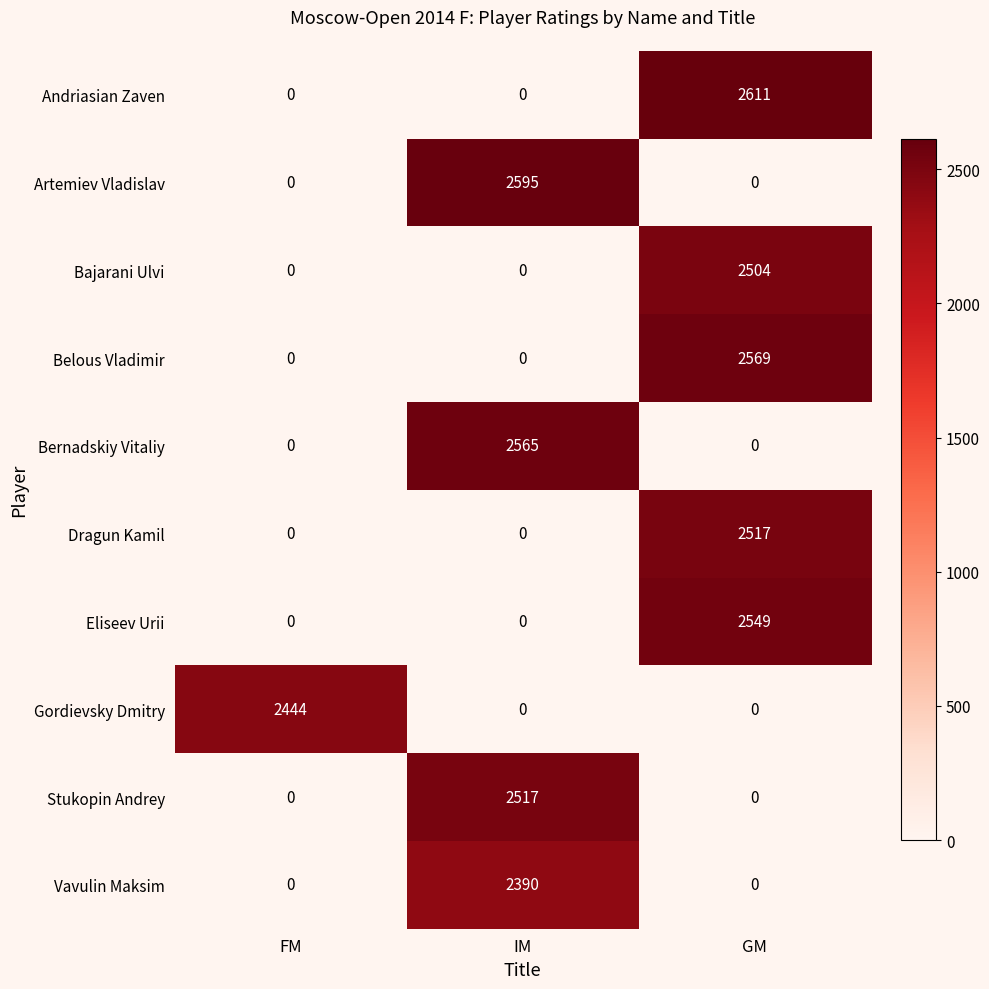

Is it true that Gordievsky Dmitry equals 3472 at FM?

False